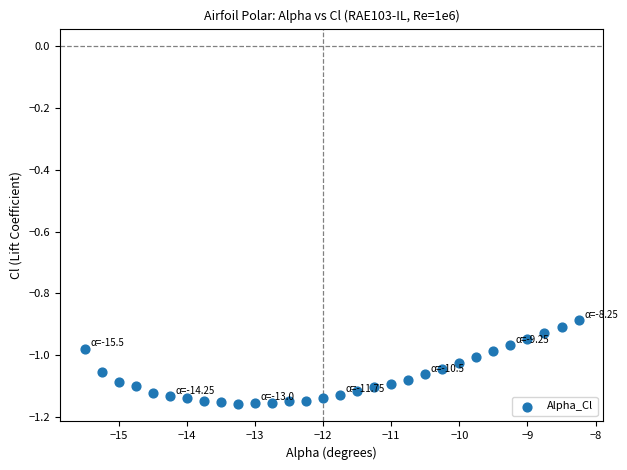

What is the range of Y values (max minus min)?

0.3